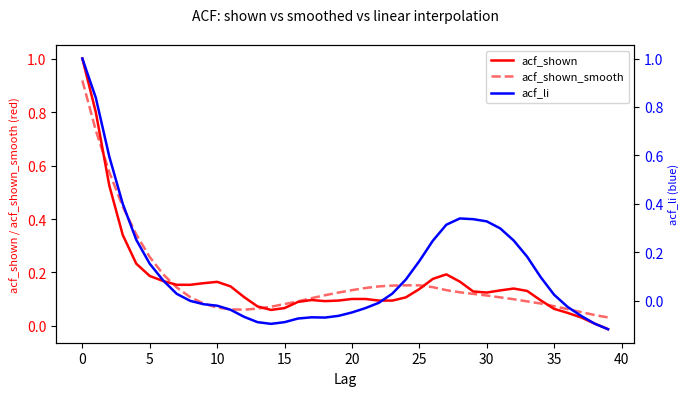

What is the label of the 15th point from the right?

25